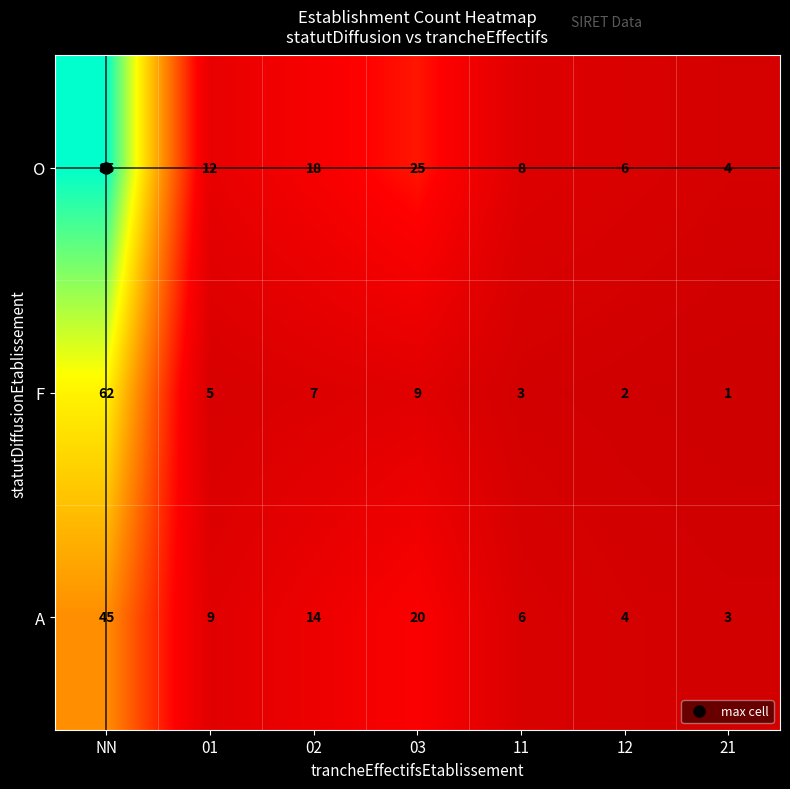

Which label corresponds to the smallest value in the chart?

21